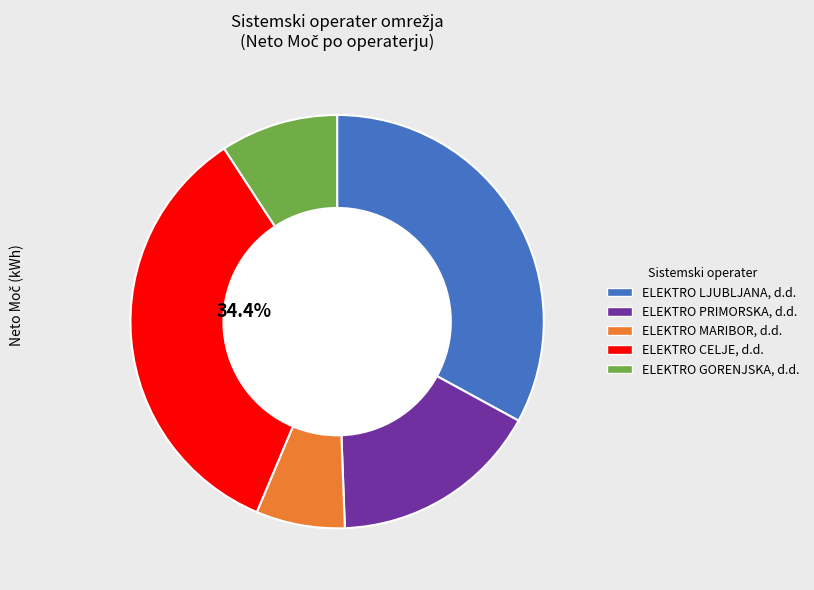

Approximately how many times larger is the value at ELEKTRO LJUBLJANA, d.d. compared to ELEKTRO CELJE, d.d.?

1.0